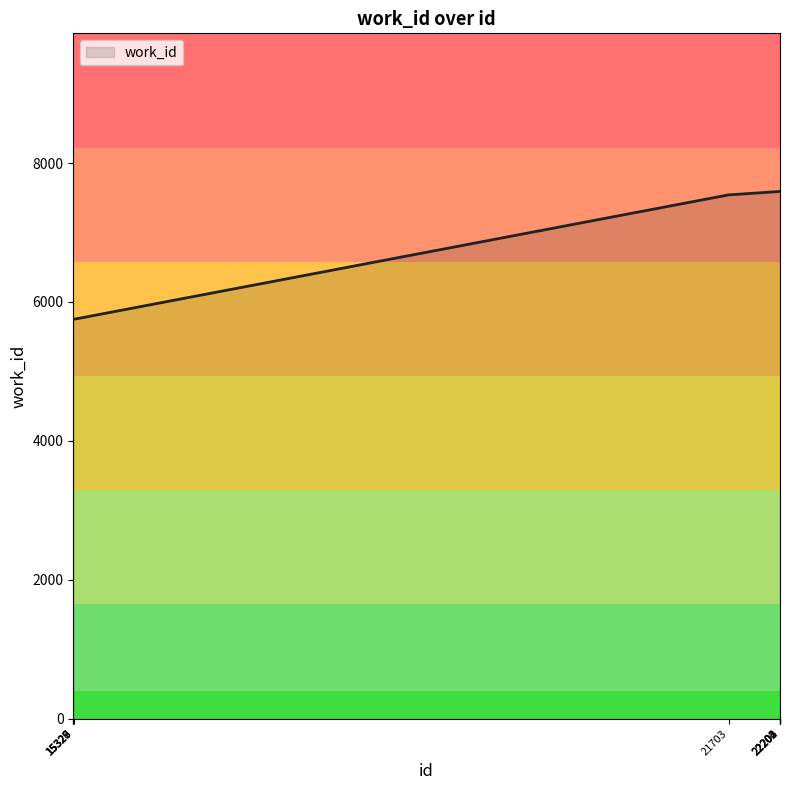

What is the greatest value displayed?

7591